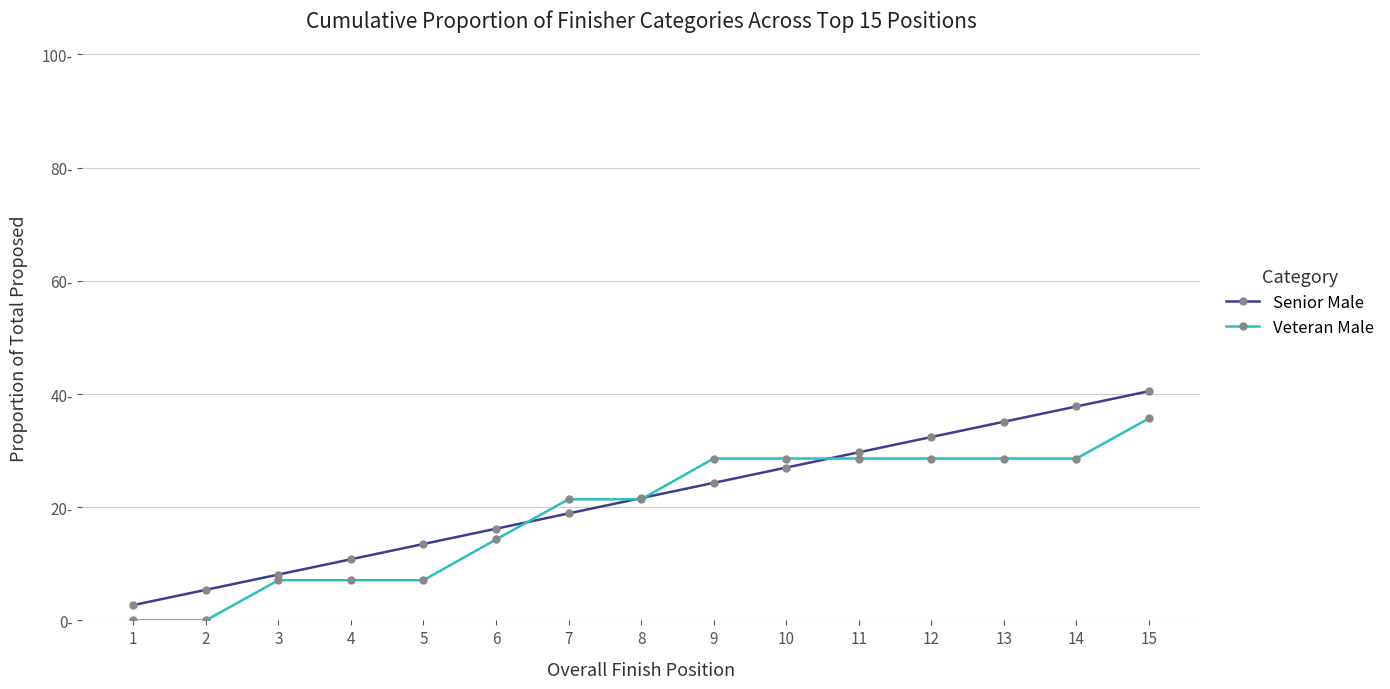

What is the value of the Senior Male point at the 2nd from the left?

5.4